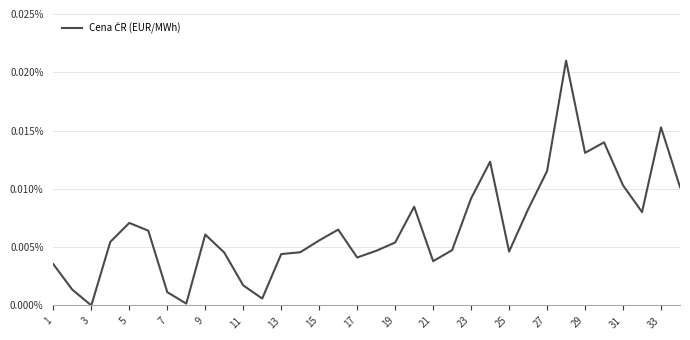

Does the chart have visible grid lines?

Yes